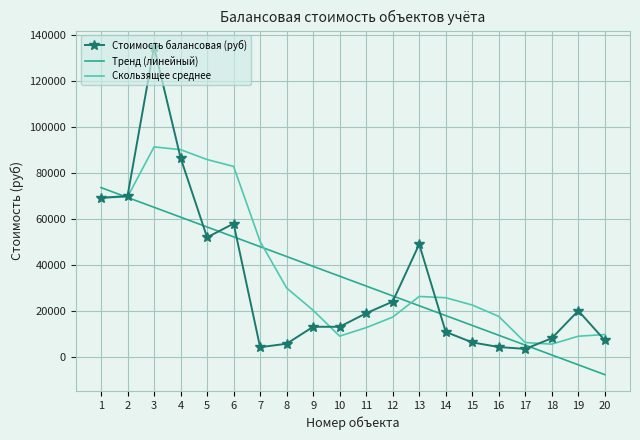

What is the spread (max minus min) of values at 2?

620.8